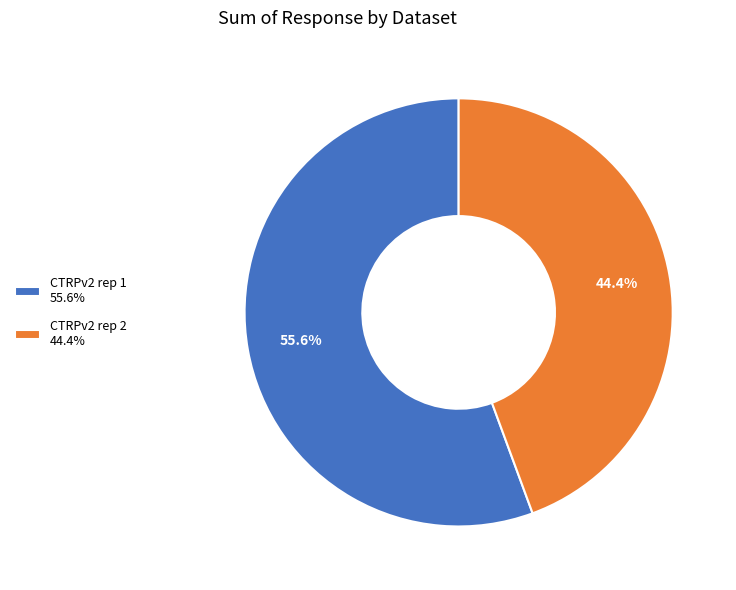

Does any single category account for the majority?

Yes